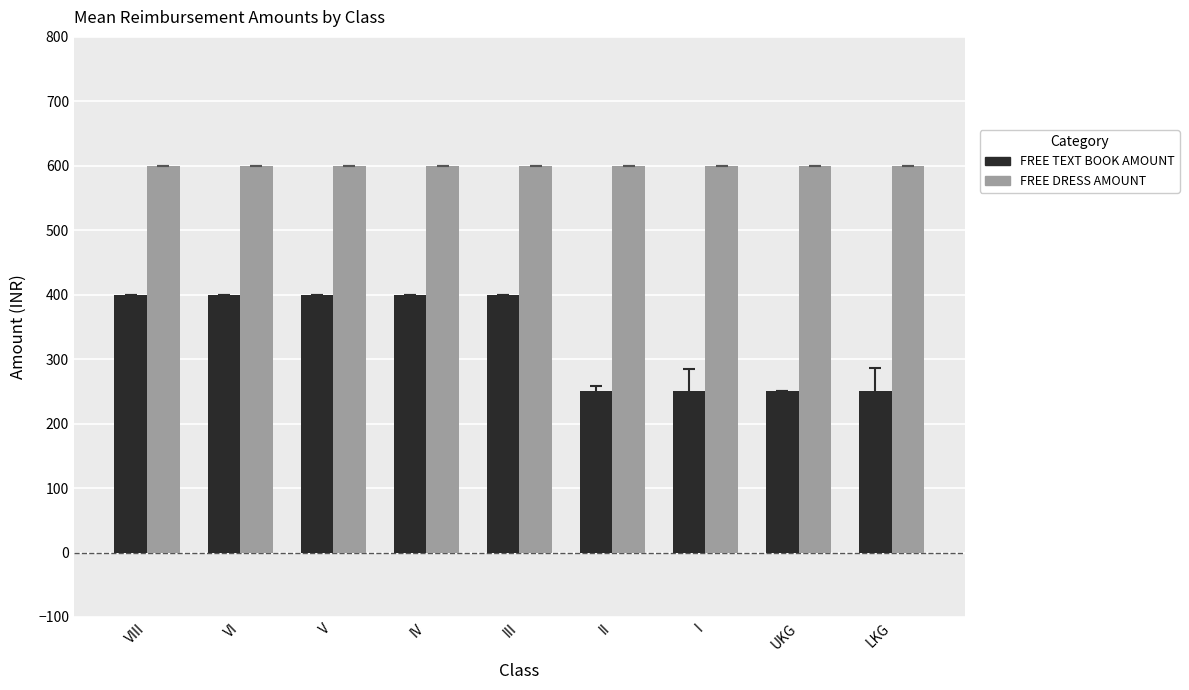

Rank the series at VI from highest to lowest value.

FREE DRESS AMOUNT, FREE TEXT BOOK AMOUNT